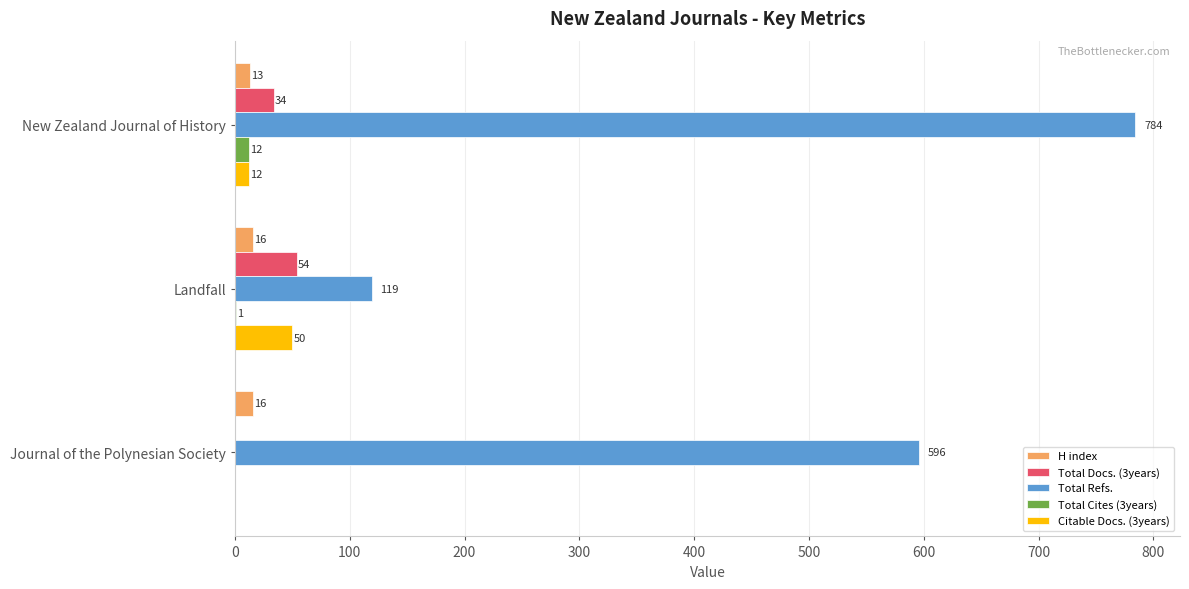

Which series changed the most between New Zealand Journal of History and Journal of the Polynesian Society?

Total Refs.